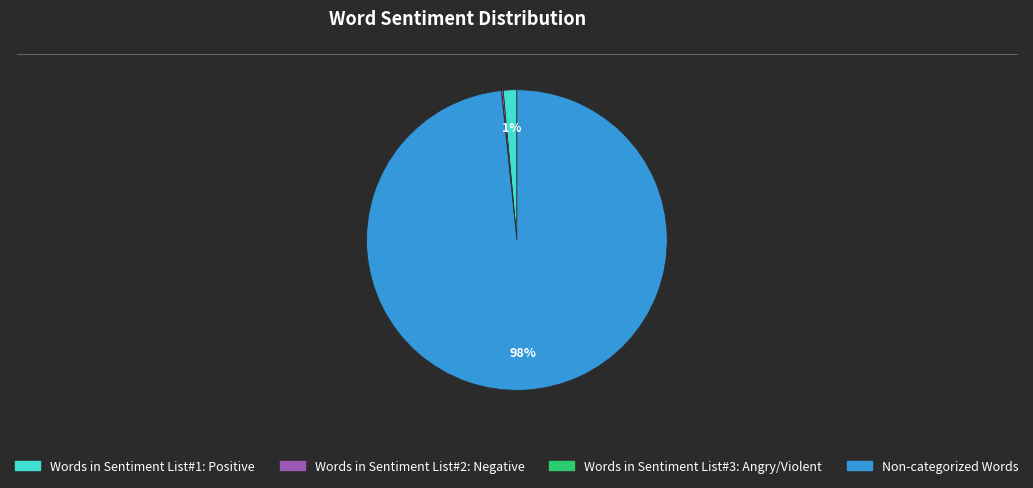

True or false: Non-categorized Words accounts for 98% of the total.

True